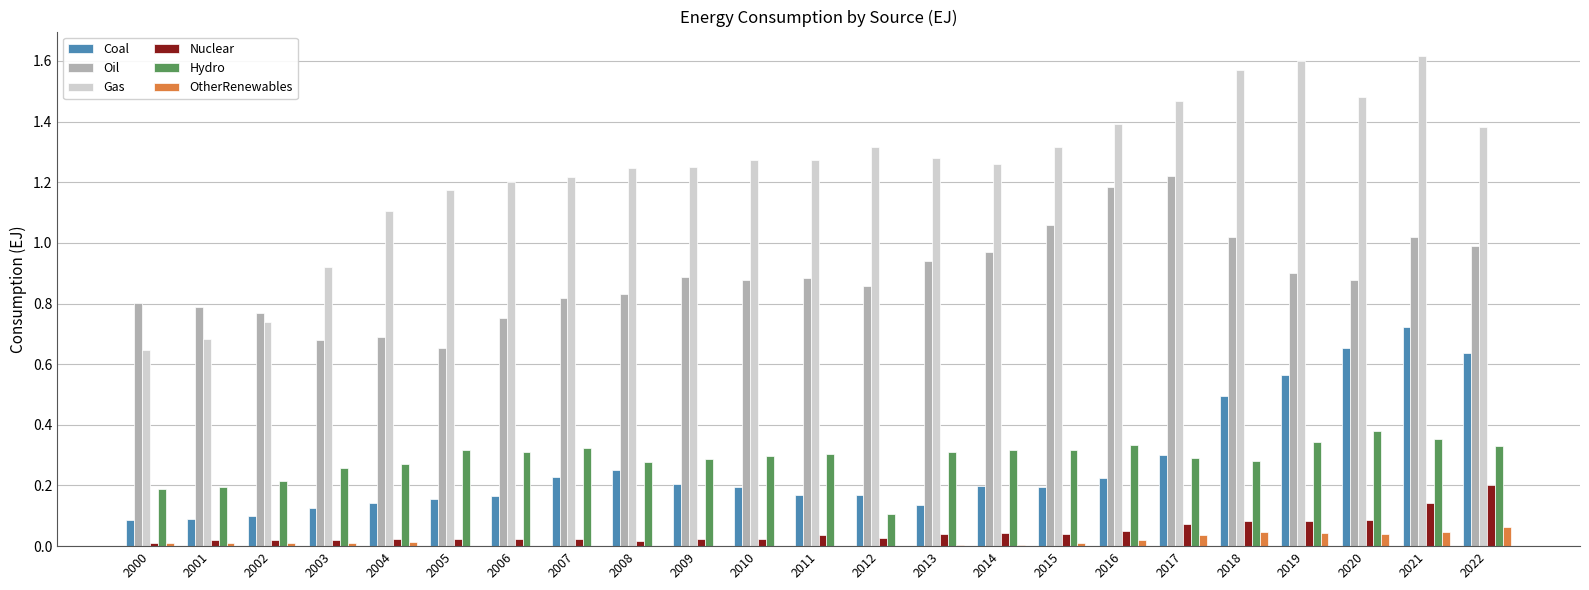

What is the sum of all Gas values?

28.4